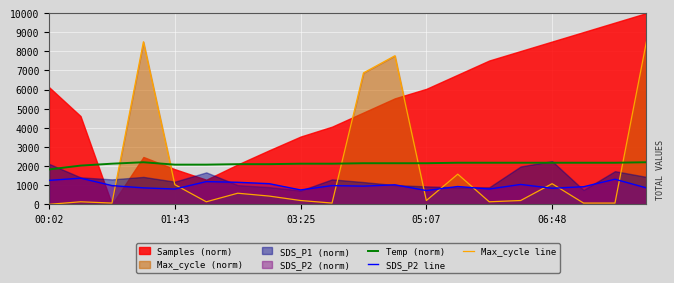

What is the difference between the highest and lowest values at 19?

7640.0